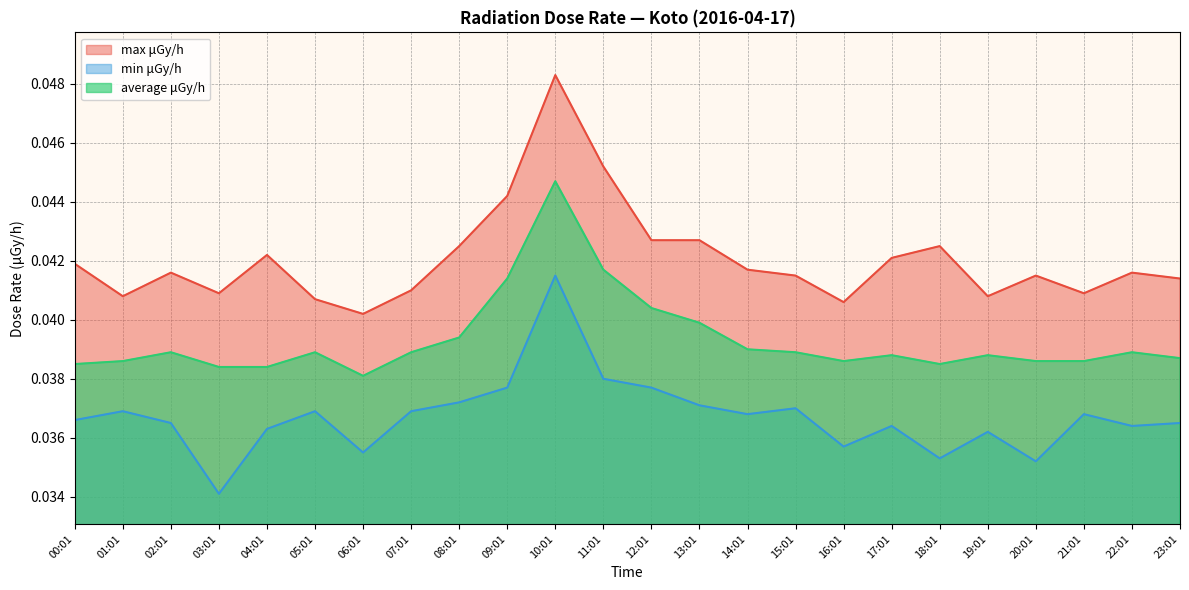

The average μGy/h series shows 0.0 at 15:01. True or false?

True